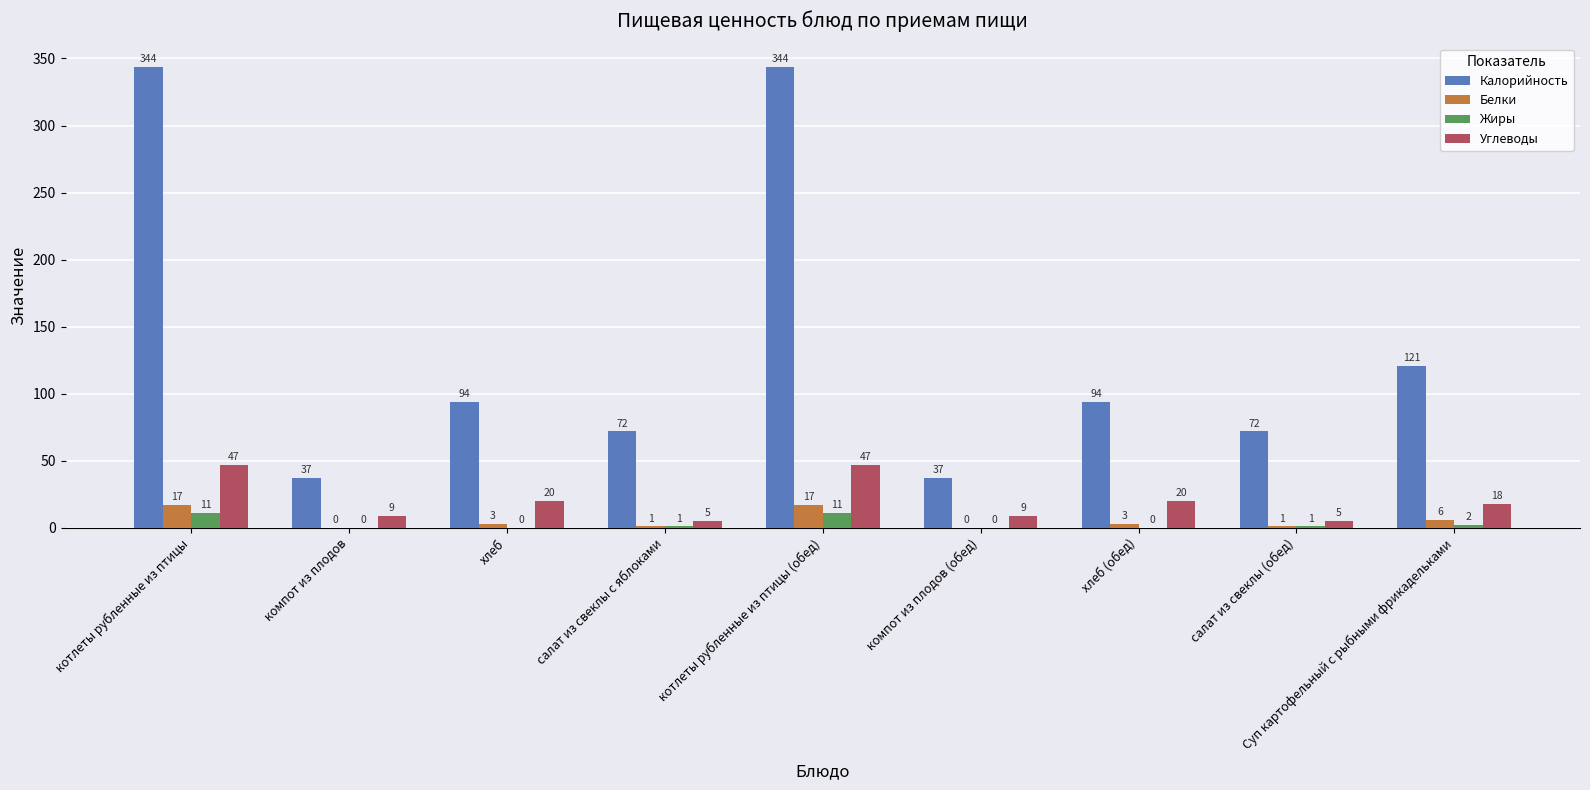

Which series has the largest total across all categories?

Калорийность